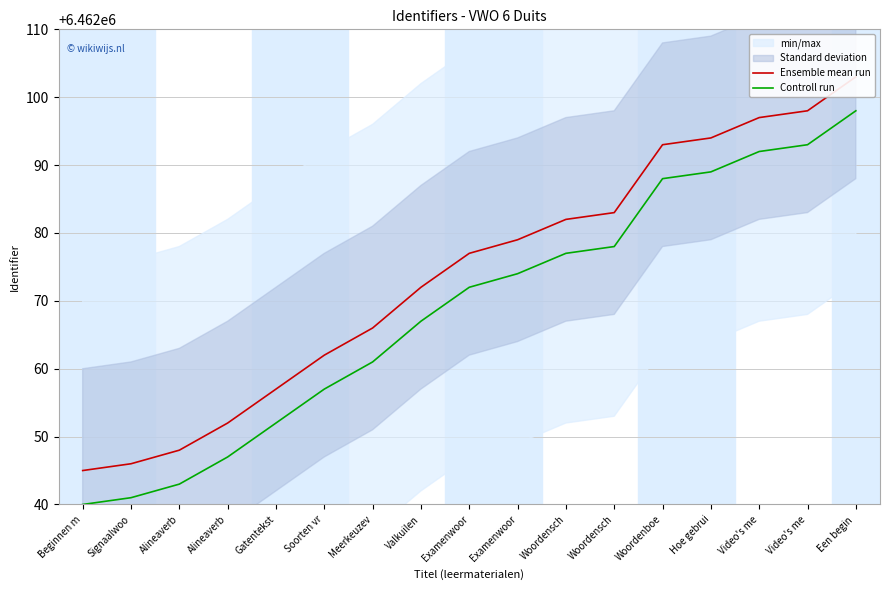

True or false: Ensemble mean run and Controll run cross at least once.

False